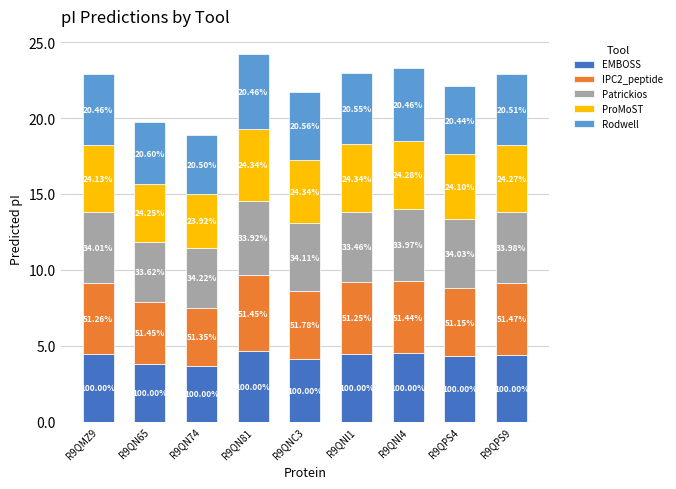

The ProMoST series shows 5.8 at R9QNC3. True or false?

False